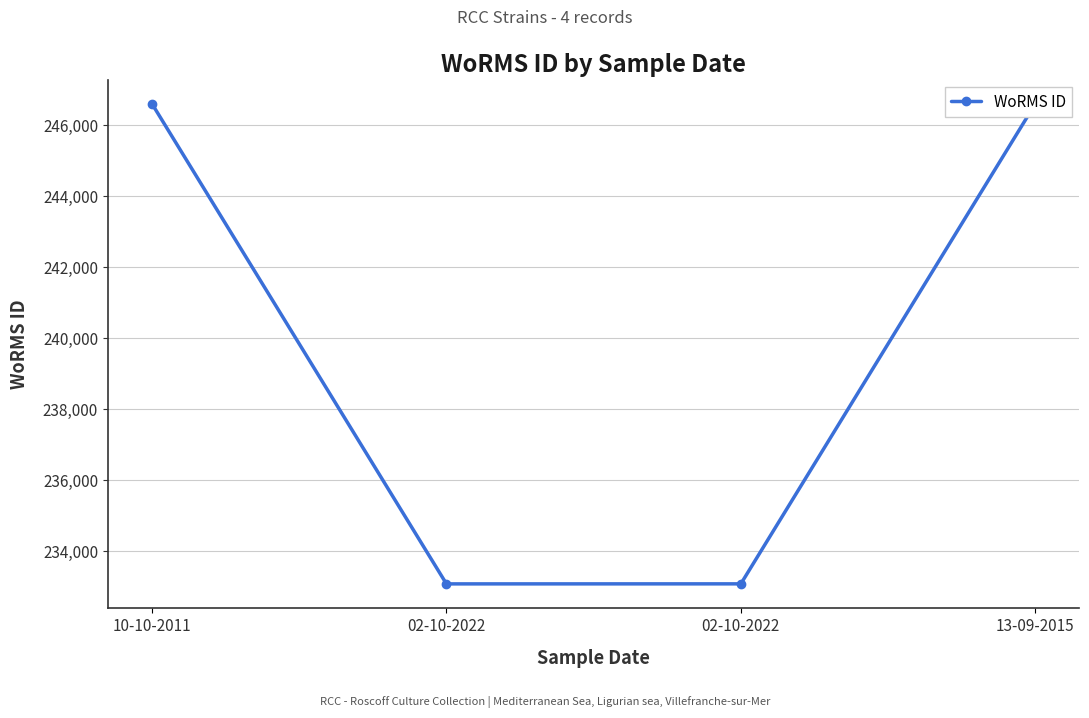

What is the value of the 1st point from the left?

246593